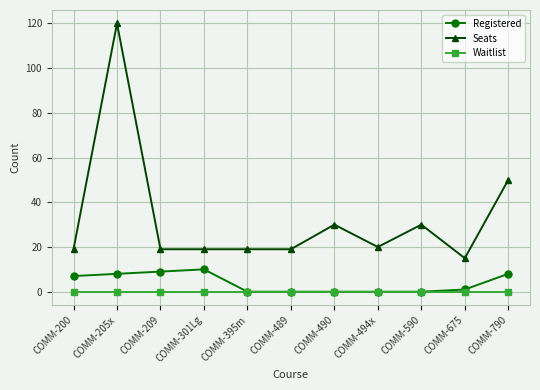

Which label corresponds to the largest value in the chart?

COMM-205x